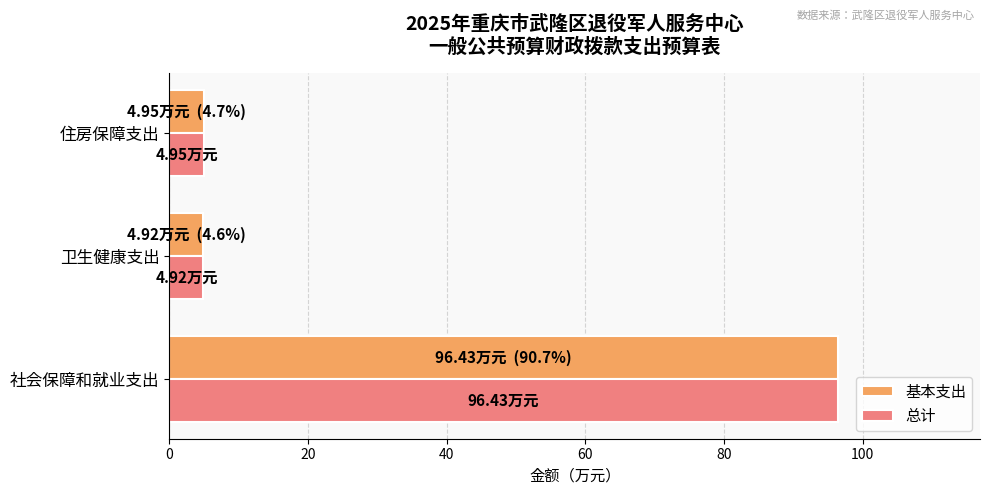

What is the difference between the maximum and minimum values in the 基本支出 series?

91.5